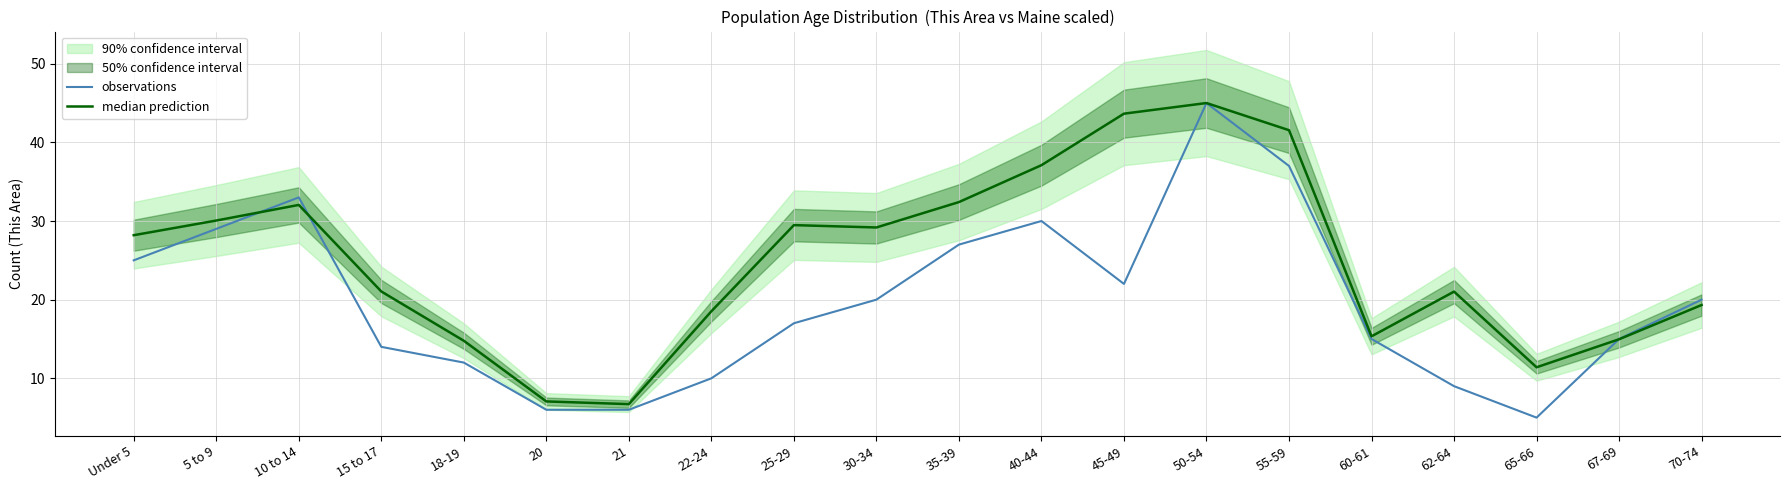

At which category does median prediction reach its first local valley?

21